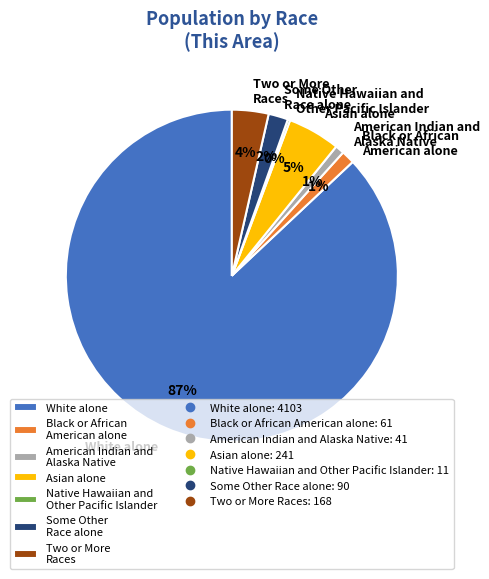

True or false: Some Other Race alone accounts for 2% of the total.

True